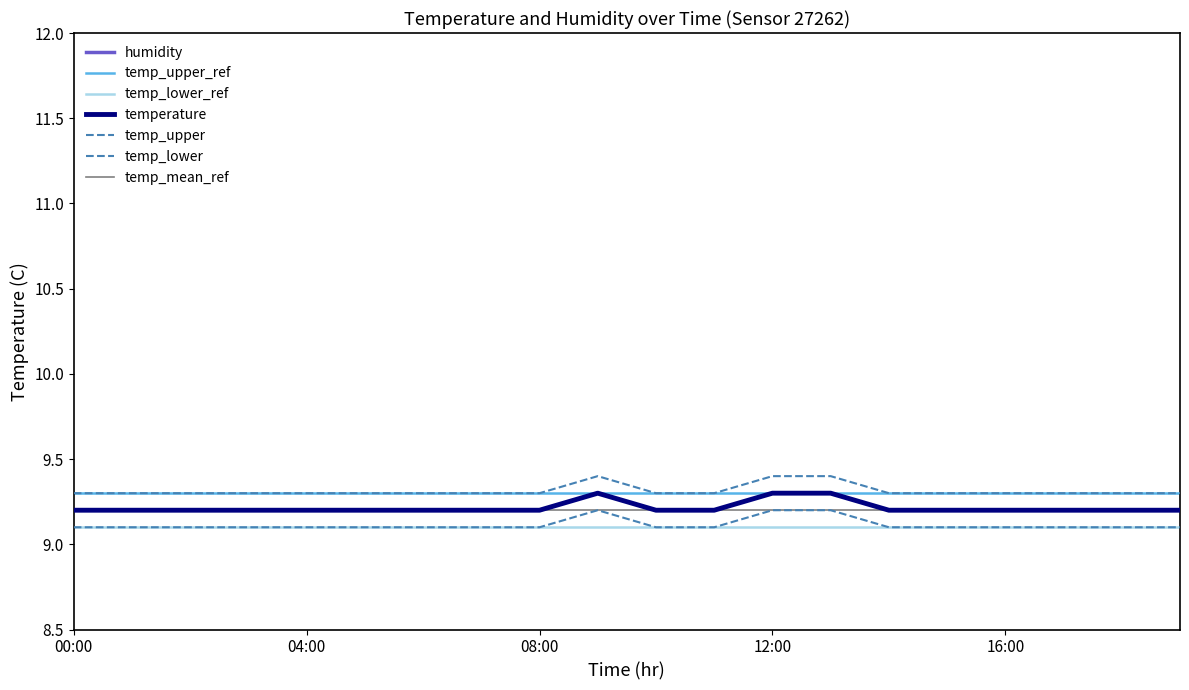

True or false: temperature and temp_lower intersect in this chart.

False